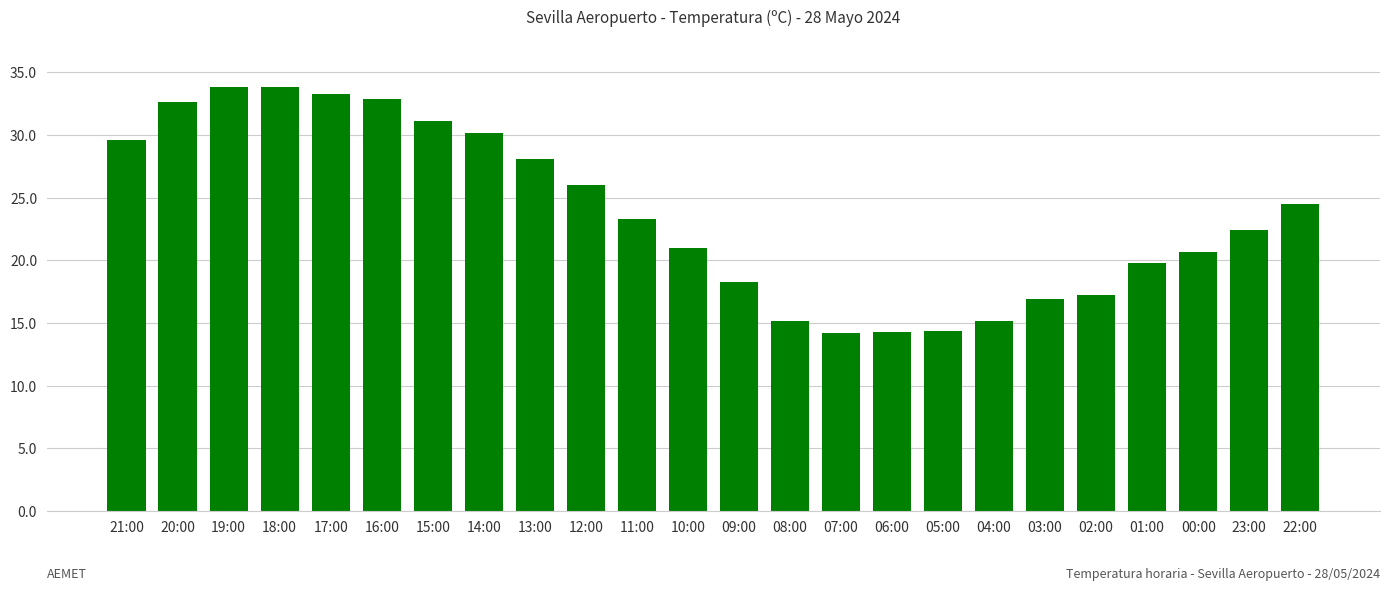

What is the maximum value shown in the chart?

33.8